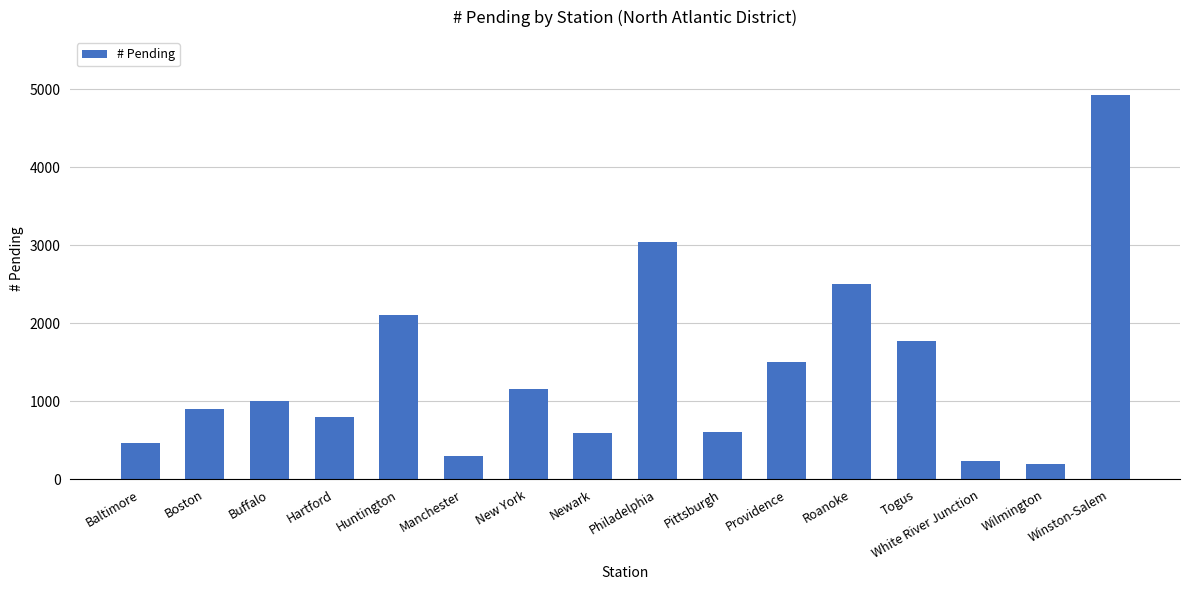

What is the label of the 3rd bar from the left?

Buffalo